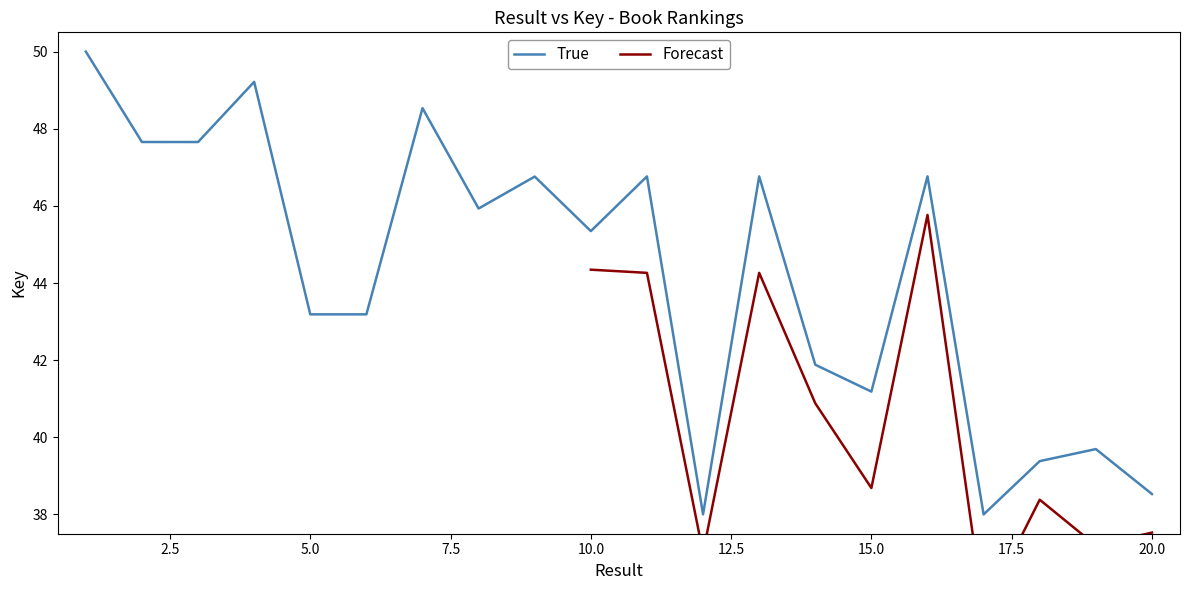

Is this an area chart (filled region under the line)?

No